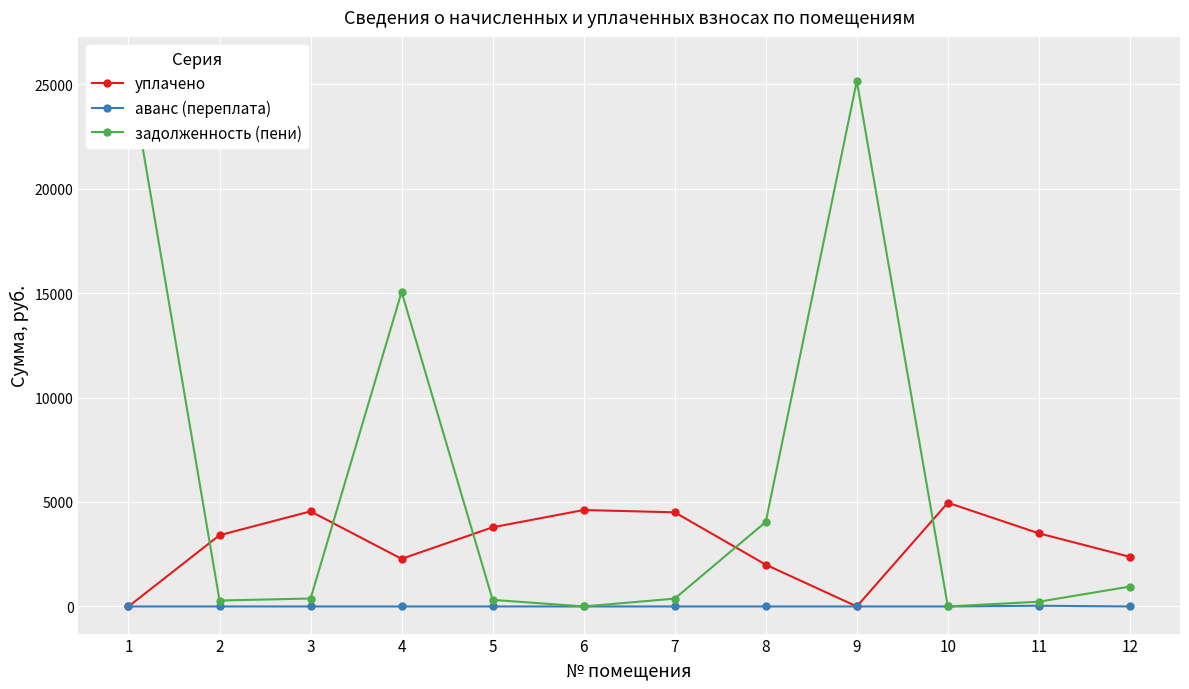

What is the difference between the maximum and minimum values in the уплачено series?

4964.3